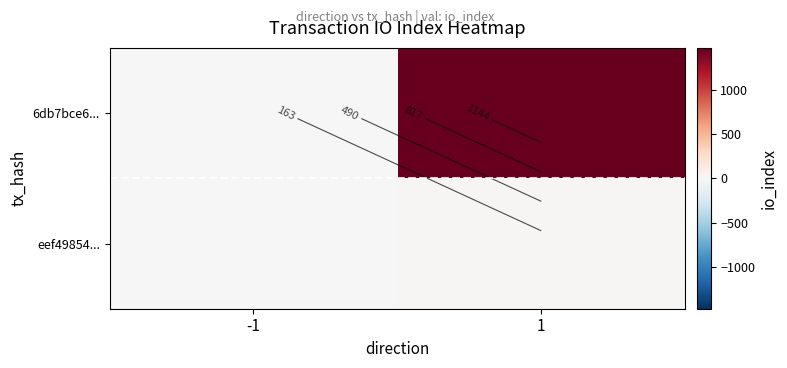

How many data points in eef49854... are less than 22?

1